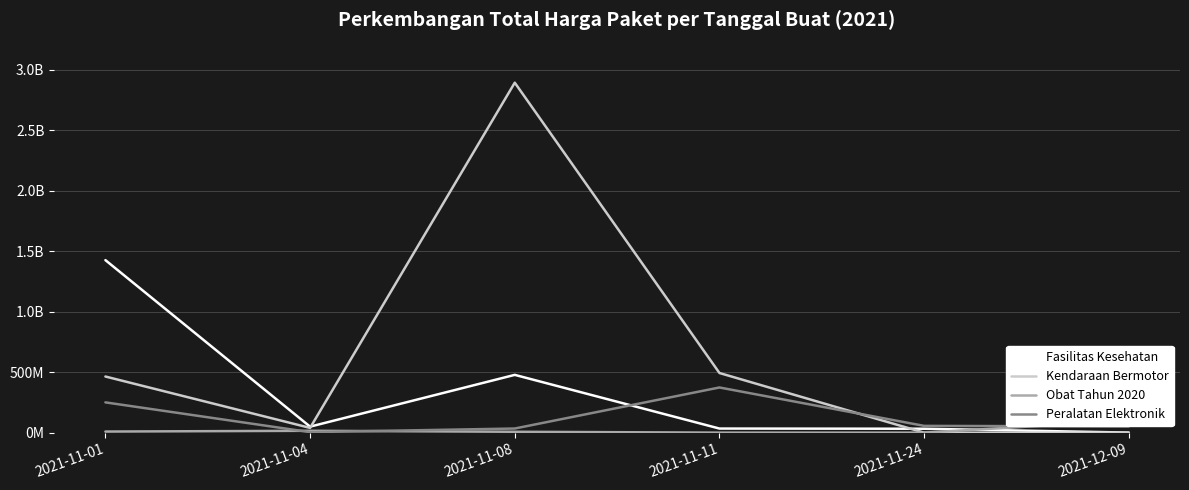

What is the difference between the second highest and second lowest values in the Fasilitas Kesehatan series?

445158800